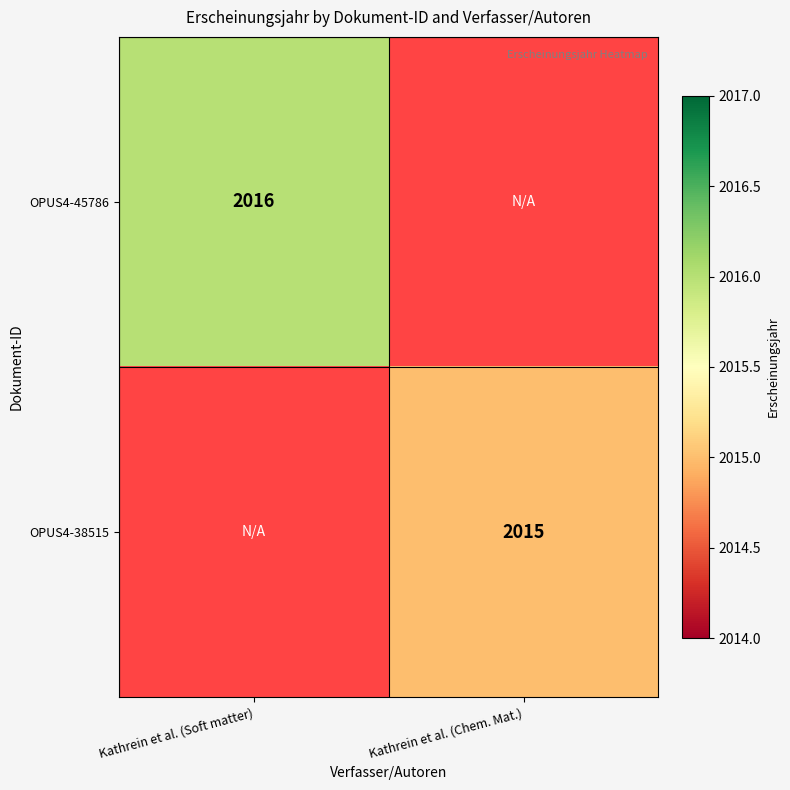

Is it true that OPUS4-45786 equals 2016 at Kathrein et al. (Soft matter)?

True